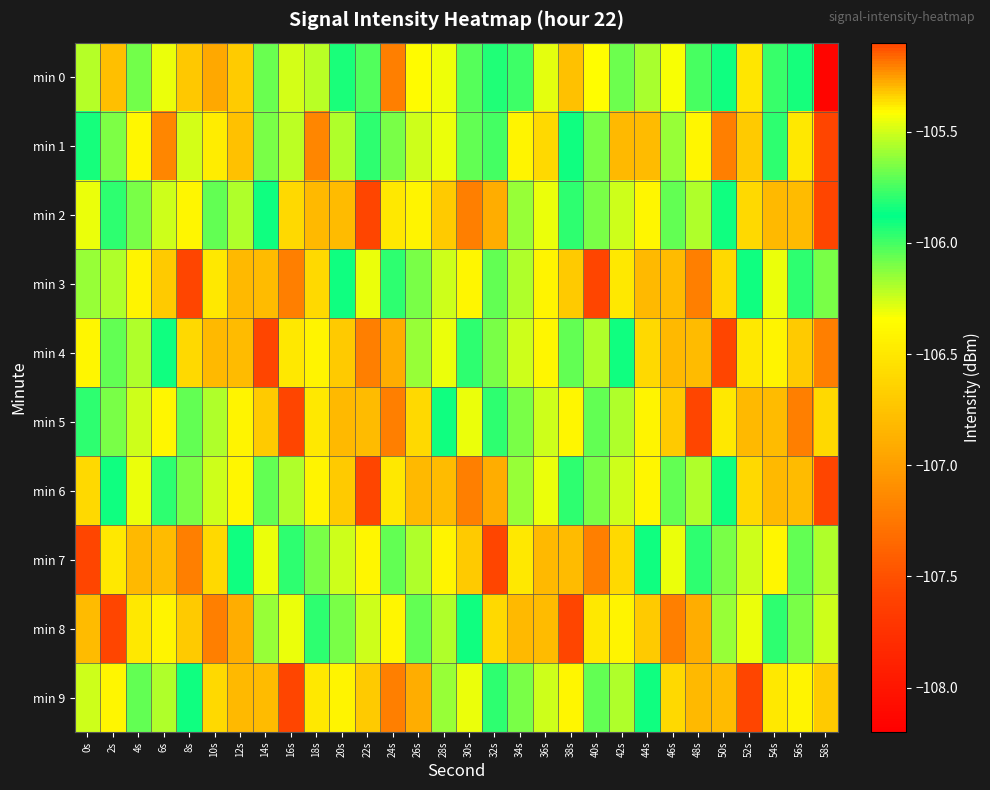

At how many categories does at least one series exceed -106?

30